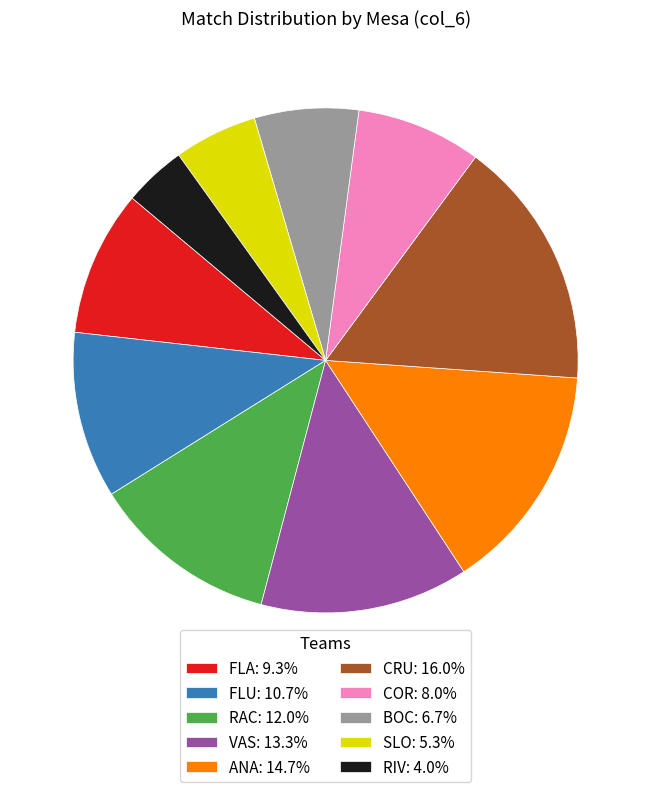

What is the ratio of the value at VAS: 13.3% to the value at CRU: 16.0%?

0.8